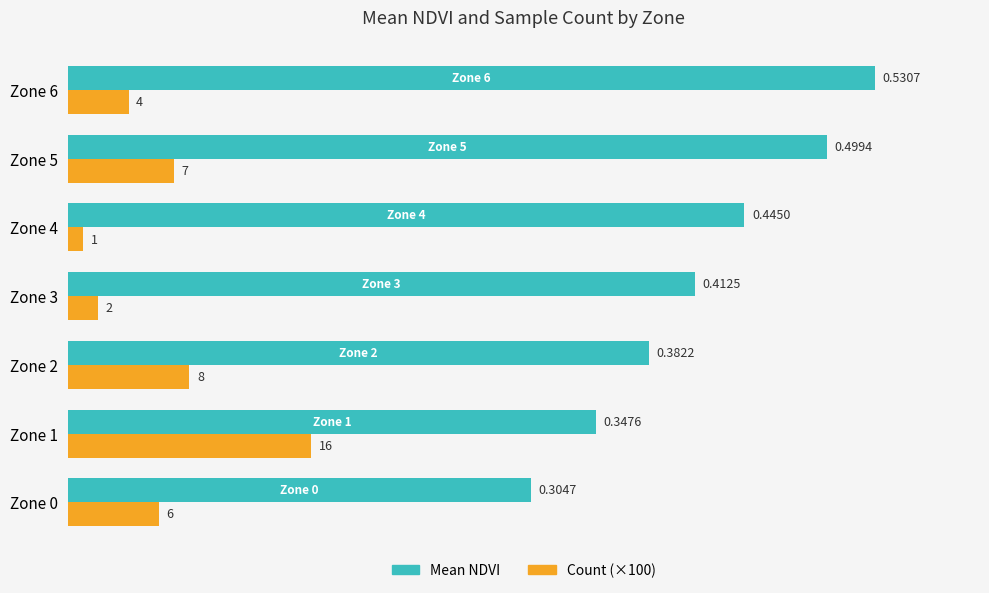

At which category is the sum across all series the highest?

Zone 6